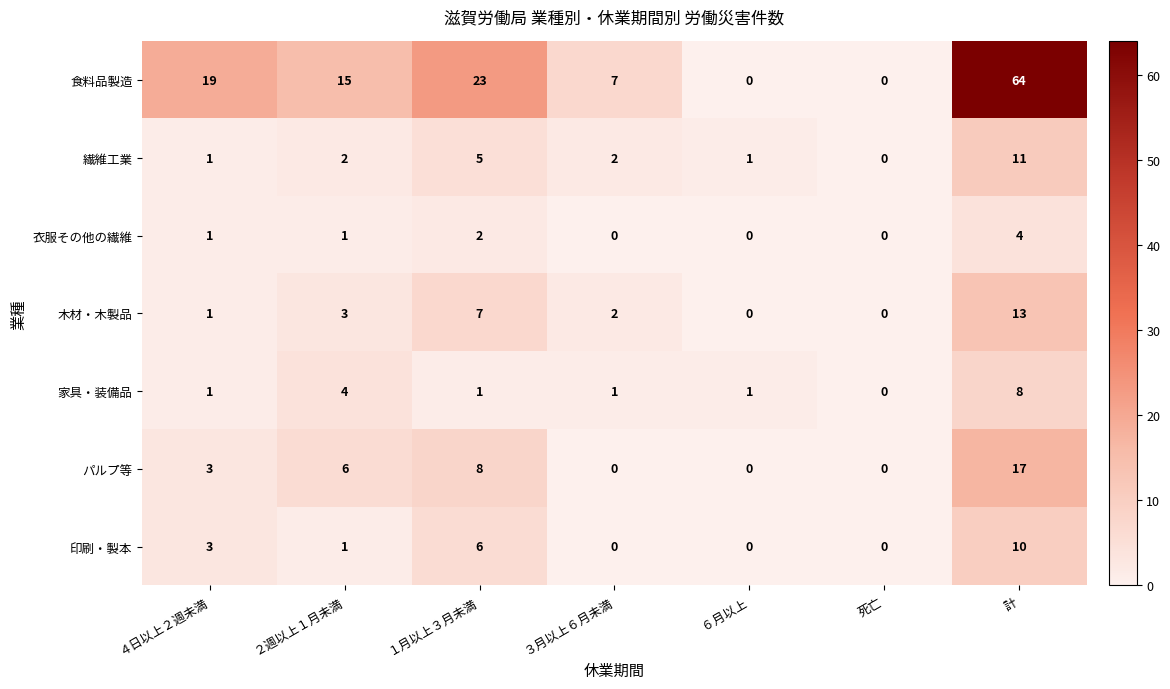

What is the sum of all パルプ等 values?

34